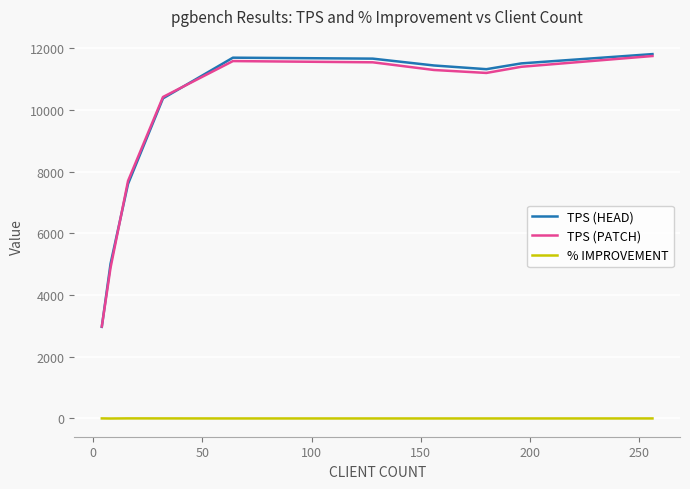

Which series has the widest spread of values?

TPS (HEAD)